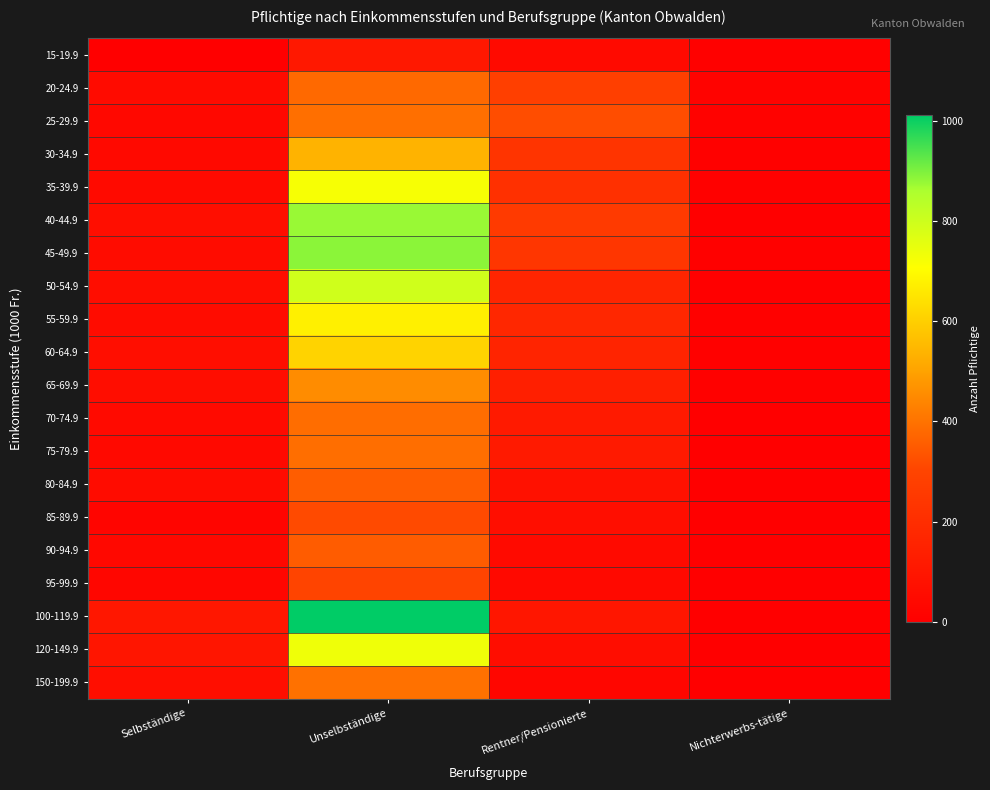

At Rentner/Pensionierte, list the series in order from largest to smallest.

25-29.9, 20-24.9, 40-44.9, 45-49.9, 30-34.9, 35-39.9, 55-59.9, 50-54.9, 60-64.9, 65-69.9, 75-79.9, 70-74.9, 100-119.9, 80-84.9, 85-89.9, 120-149.9, 90-94.9, 15-19.9, 95-99.9, 150-199.9